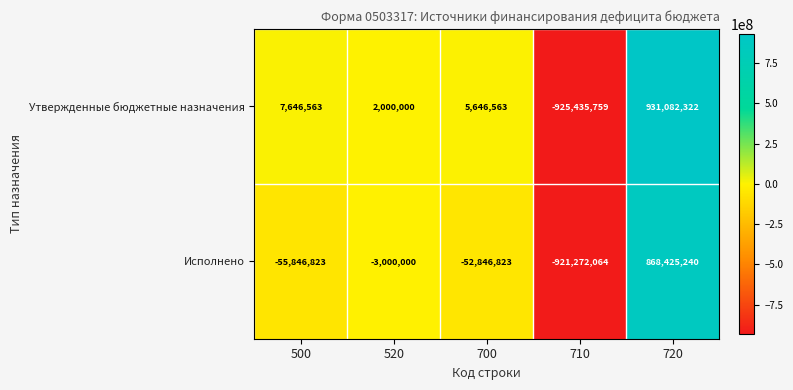

The Исполнено series shows -52846823 at 700. True or false?

True